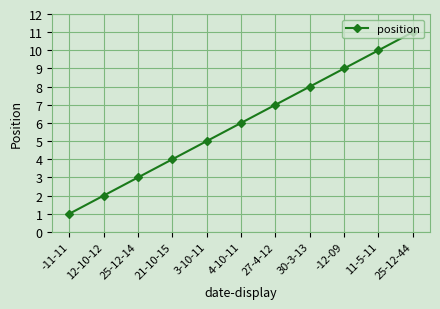

Where is the data nearest to the value 6?

4-10-11